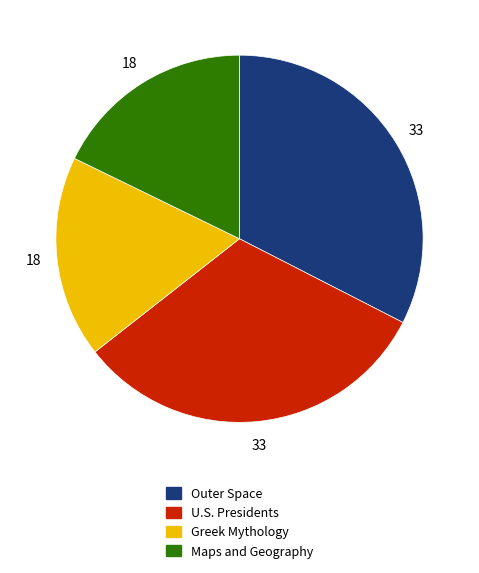

Is there any slice that represents more than half of the pie?

No